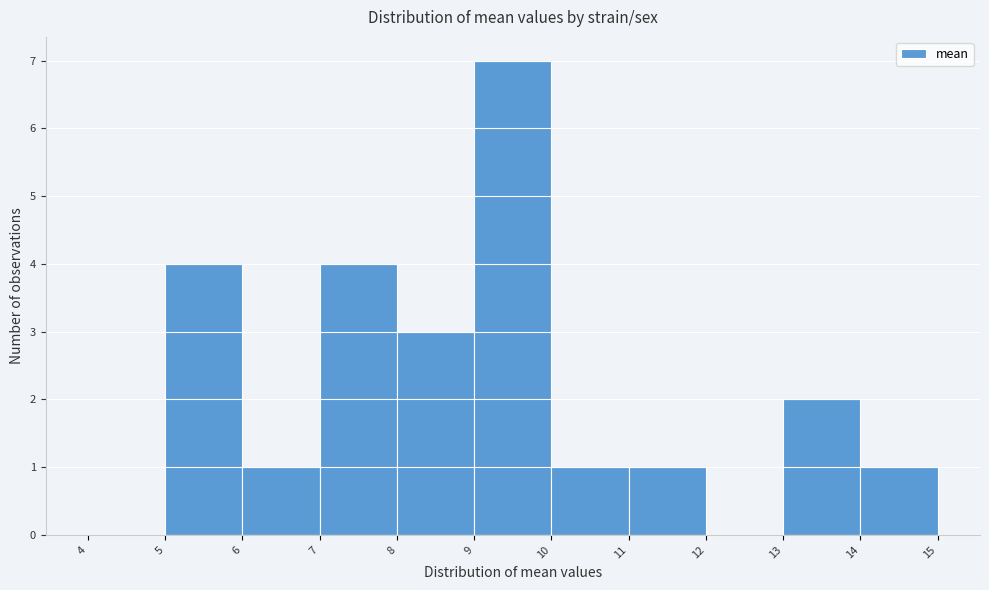

What is the height of the bar covering 14 to 15 on the x-axis? The values are not printed on the chart, so give them approximately, as read against the axis.

1